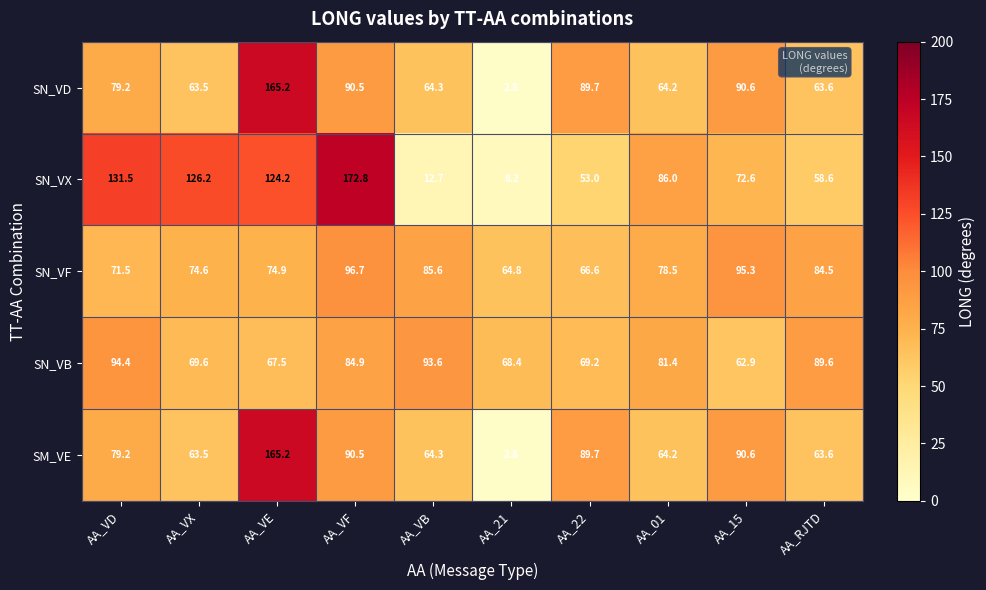

Which series has the largest total across all categories?

SN_VX